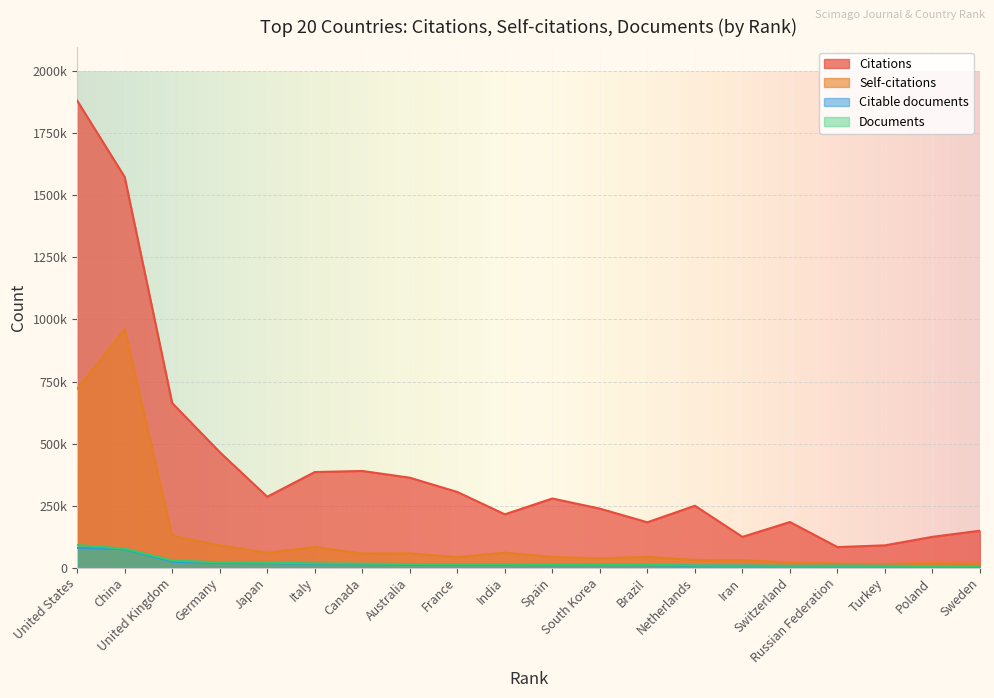

What are all the series names shown in the legend?

Citations, Self-citations, Citable documents, Documents